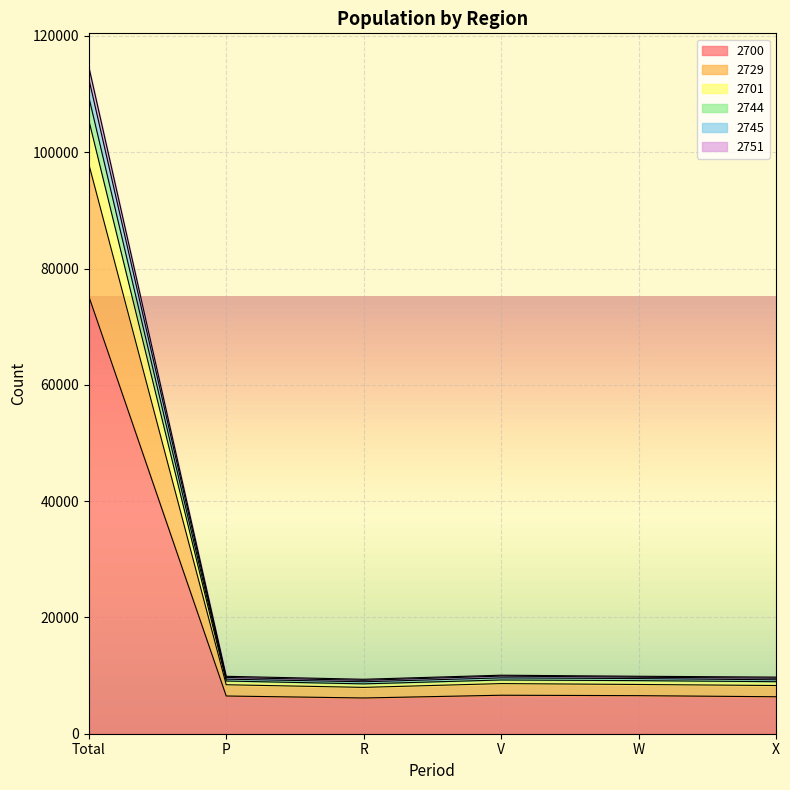

True or false: 2729 and 2744 cross at least once.

False